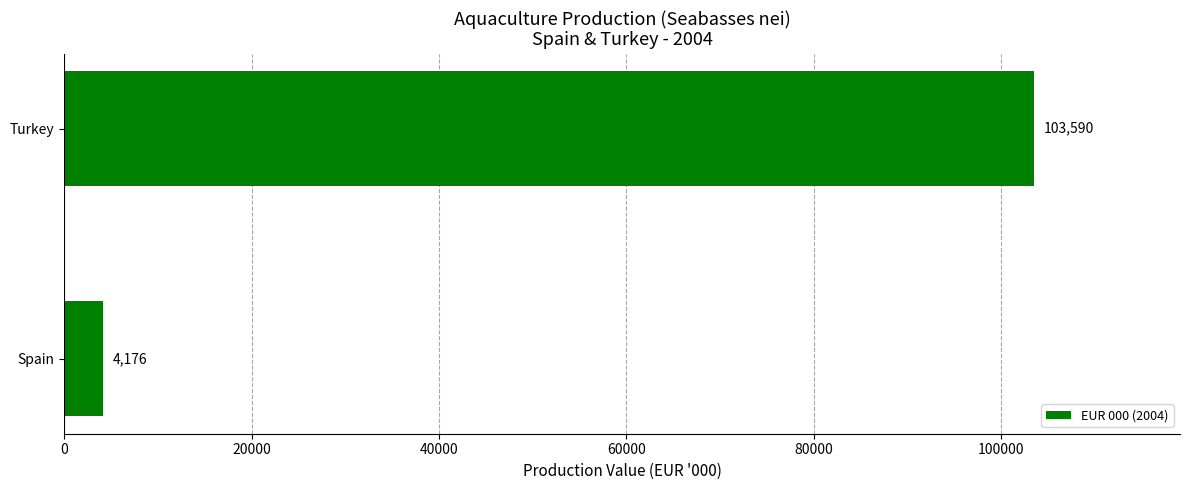

Between Turkey and Spain, which is larger?

Turkey